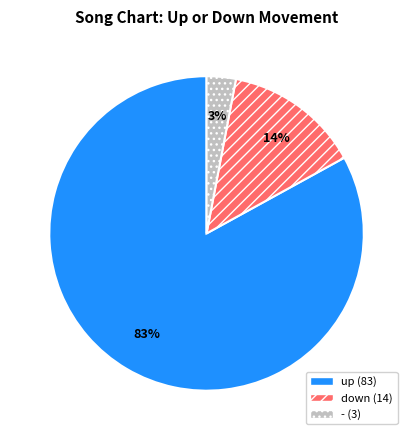

The down slice represents 21% of the pie. True or false?

False